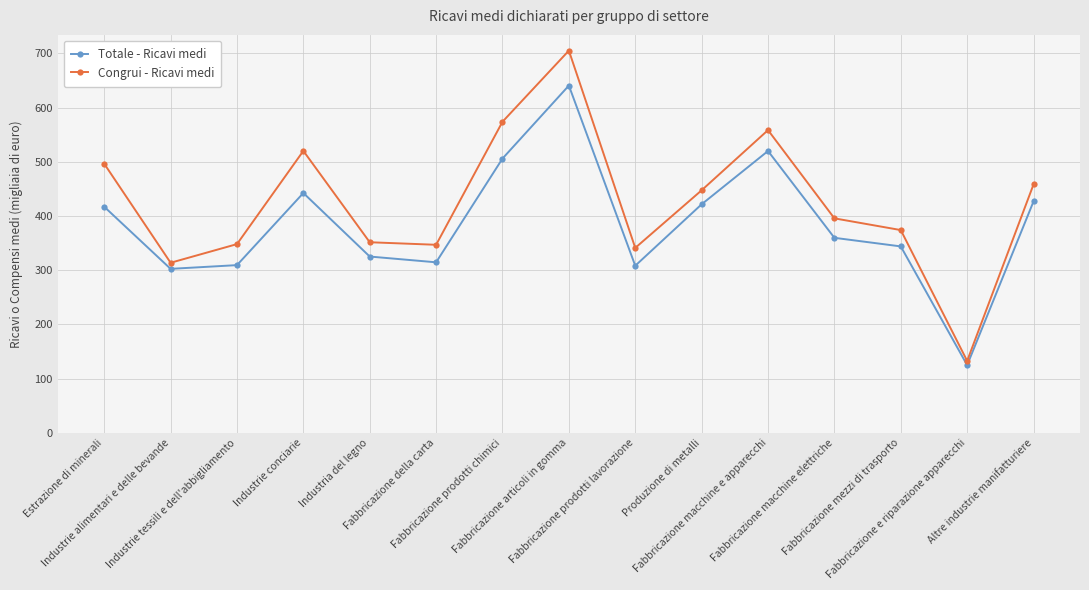

True or false: Congrui - Ricavi medi and Totale - Ricavi medi cross at least once.

False